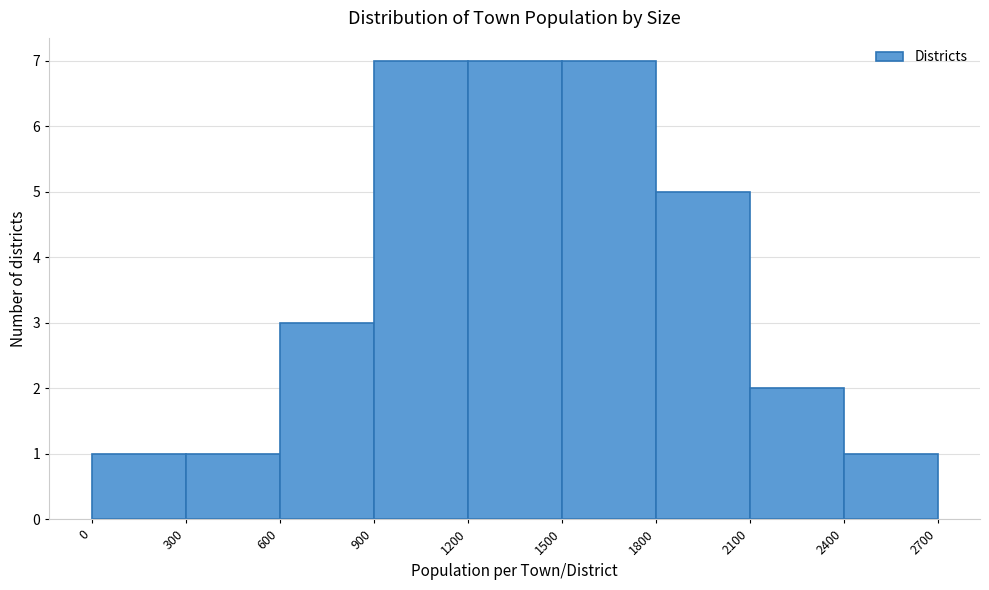

How tall is the bar that spans 1800 to 2100 on the x-axis? The values are not printed on the chart, so give them approximately, as read against the axis.

5